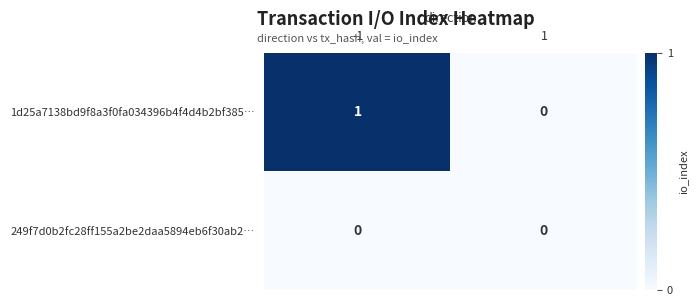

Which series has the largest total across all categories?

1d25a7138bd9f8a3f0fa034396b4f4d4b2bf385…